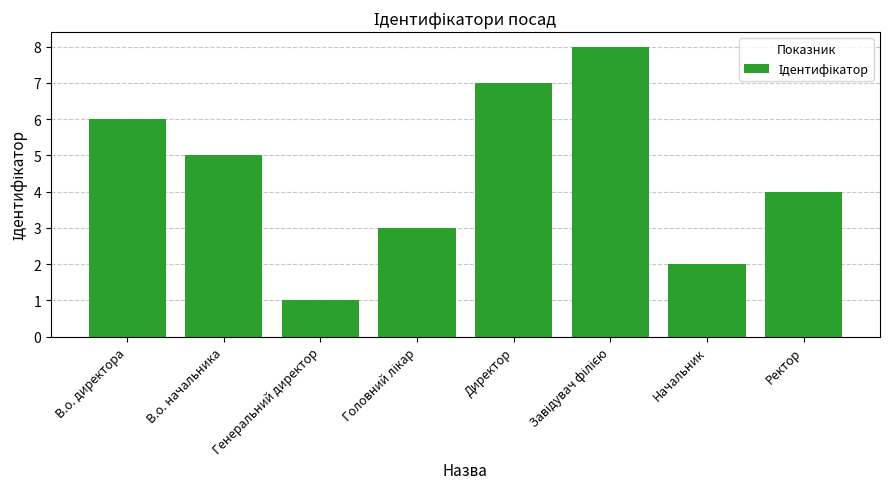

What is the approximate value at В.о. начальника?

5